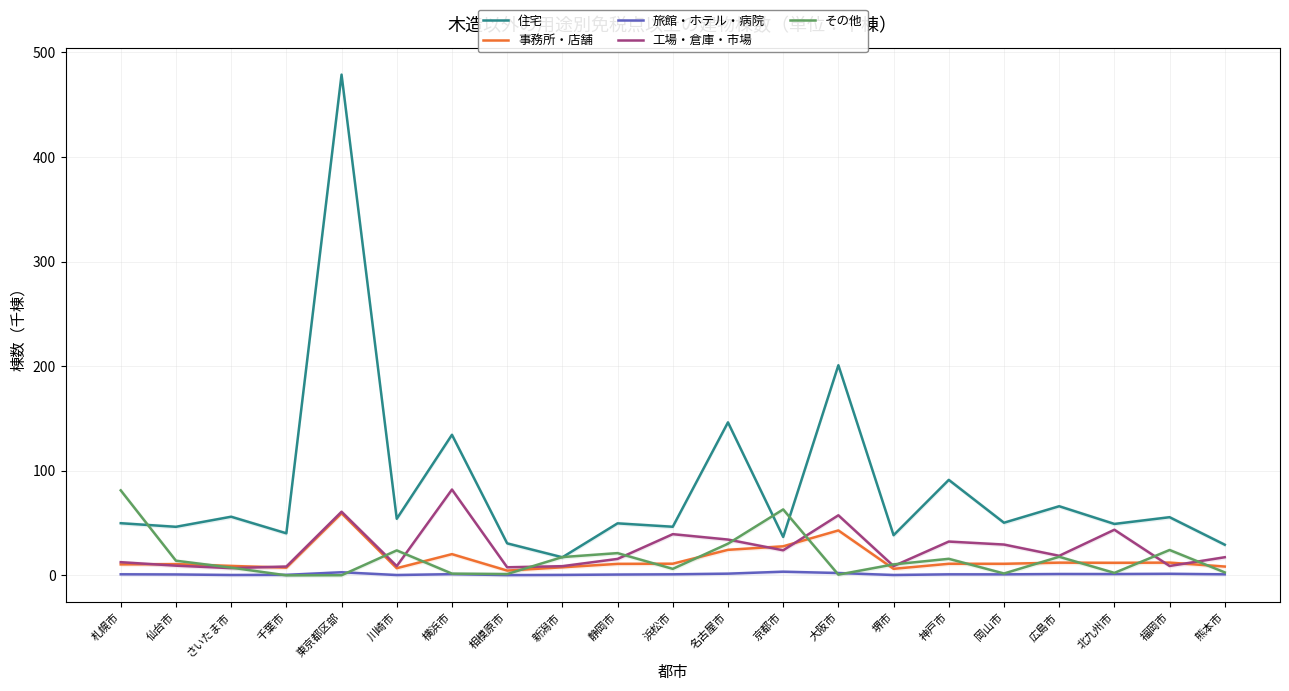

Where is the first local minimum for 事務所・店舗?

千葉市